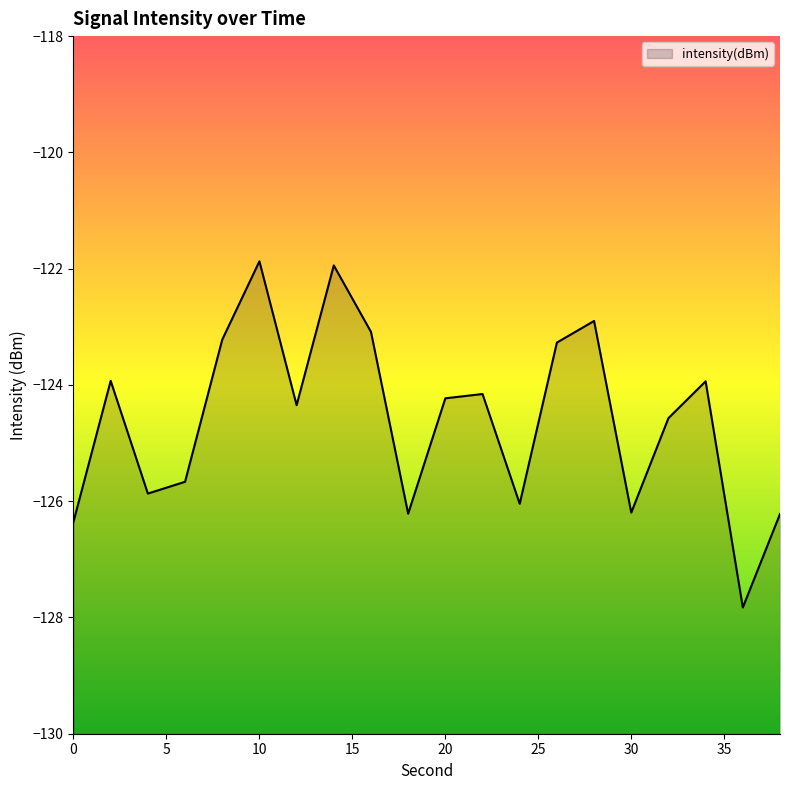

Reading left to right, transcribe all the data shown in this chart.

-126.4	-123.9	-125.9	-125.7	-123.2	-121.9	-124.3	-121.9	-123.1	-126.2	-124.2	-124.2	-126.0	-123.3	-122.9	-126.2	-124.6	-123.9	-127.8	-126.2